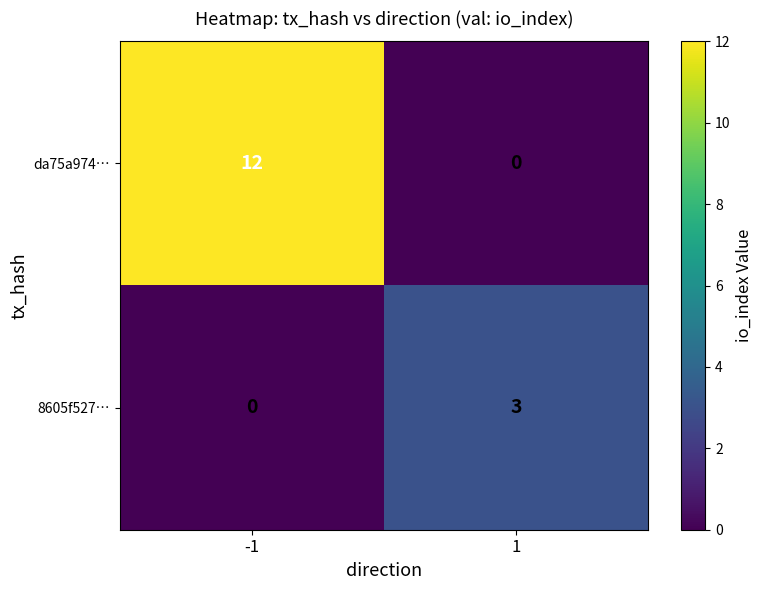

What value does the 8605f527… series have at 1?

3